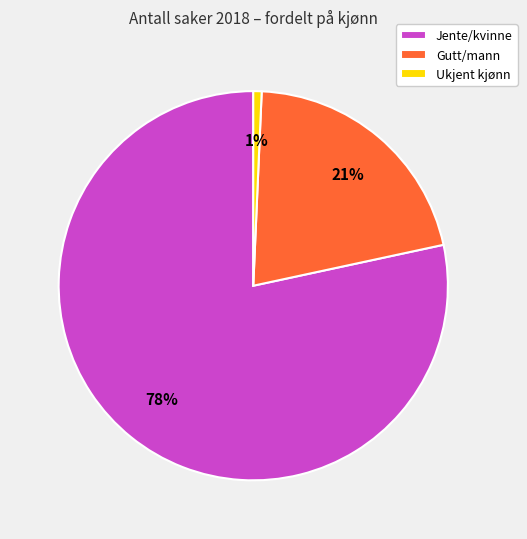

To the nearest percent, what percentage of the pie is Ukjent kjønn?

1%